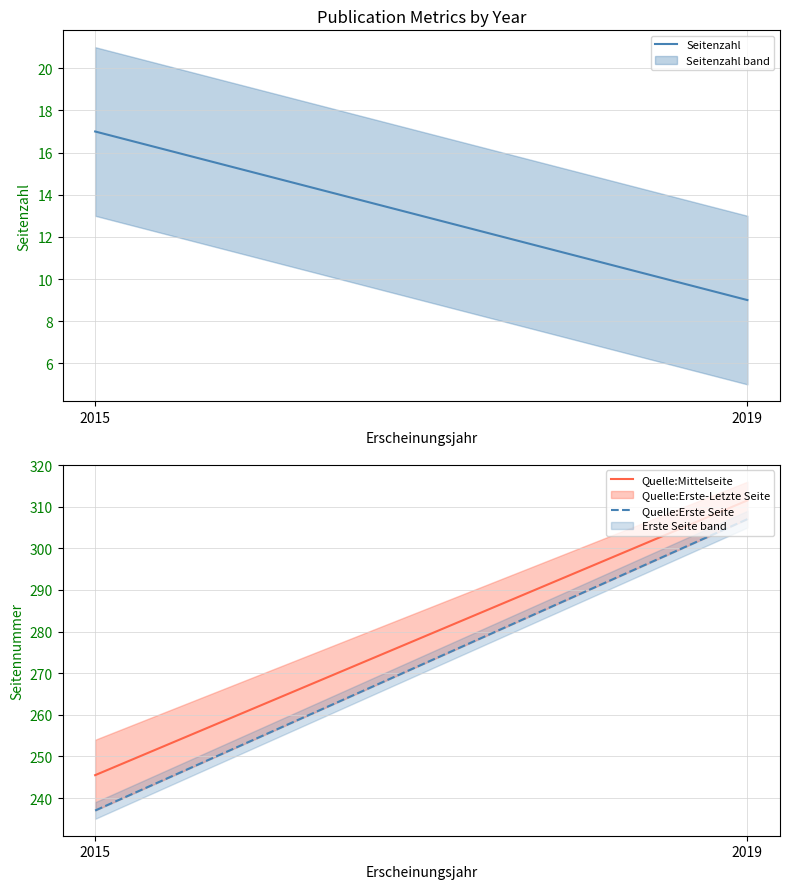

The value of Quelle:Mittelseite at 2015 is 245.5. True or false?

True